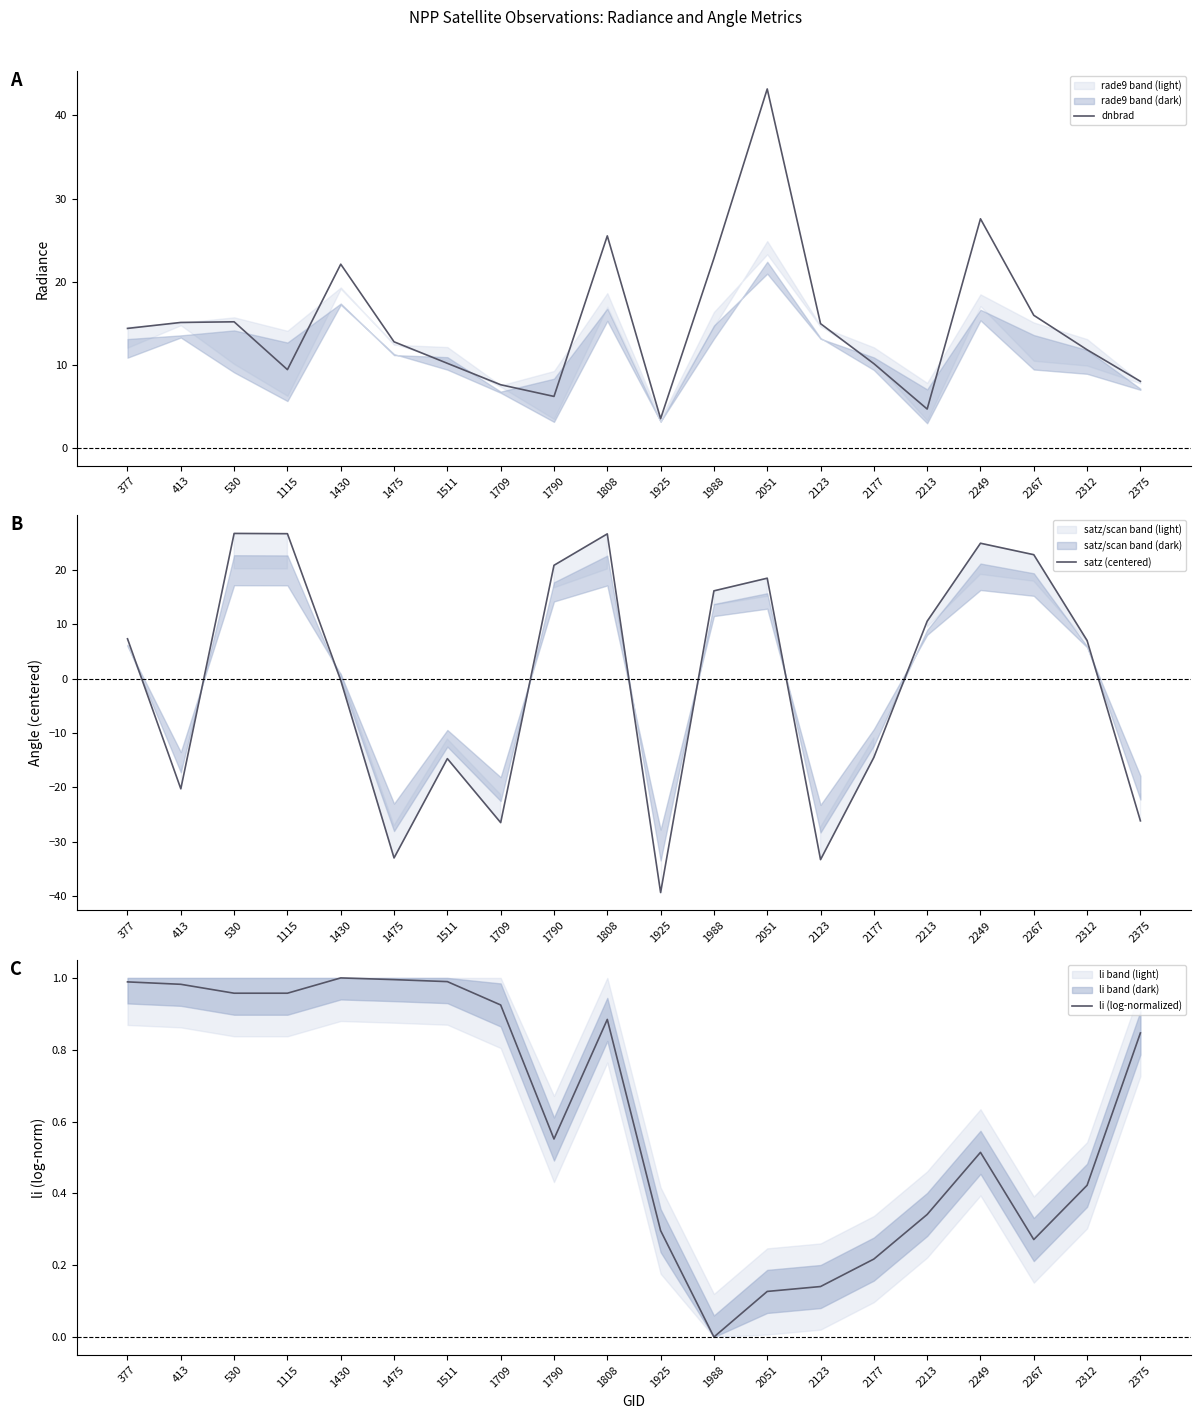

What is the value of the li (log-normalized) point at the 8th from the left?

0.9